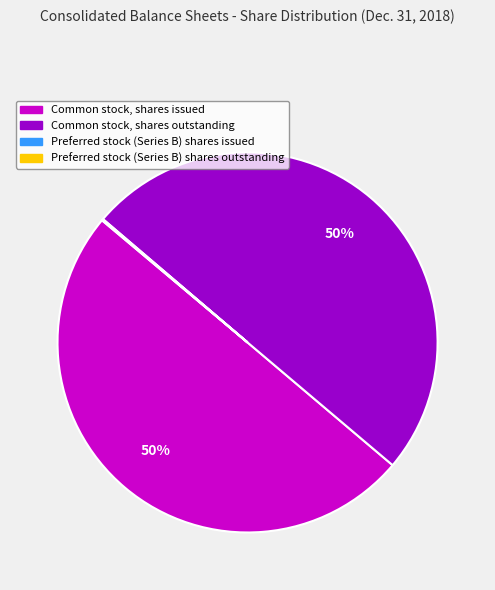

To the nearest percent, what is the average slice percentage?

25%